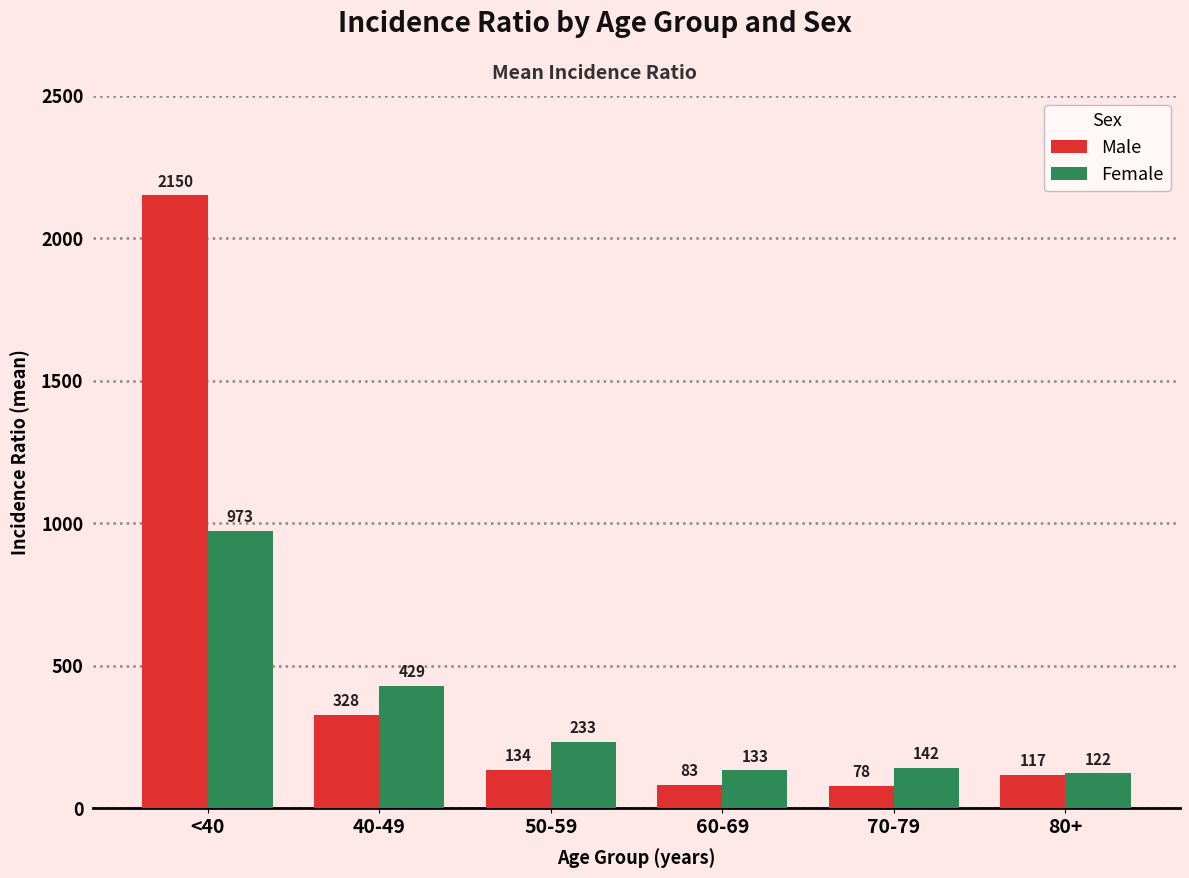

Reading left to right, list all the values displayed in this chart.

Male: <40=2150	40-49=328	50-59=134	60-69=83	70-79=78	80+=117
Female: <40=973	40-49=429	50-59=233	60-69=133	70-79=142	80+=122